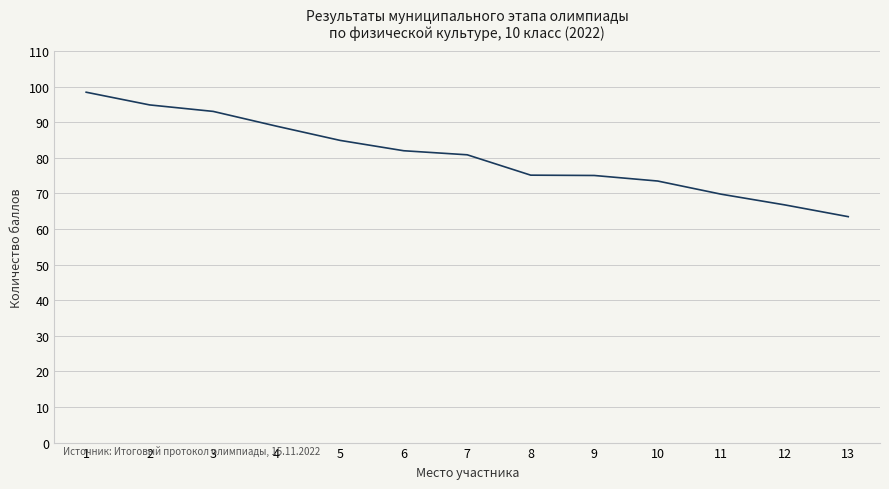

What is the greatest value displayed?

98.4